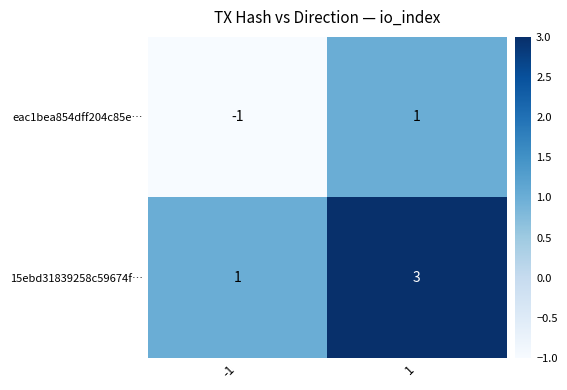

What is the greatest value displayed?

3